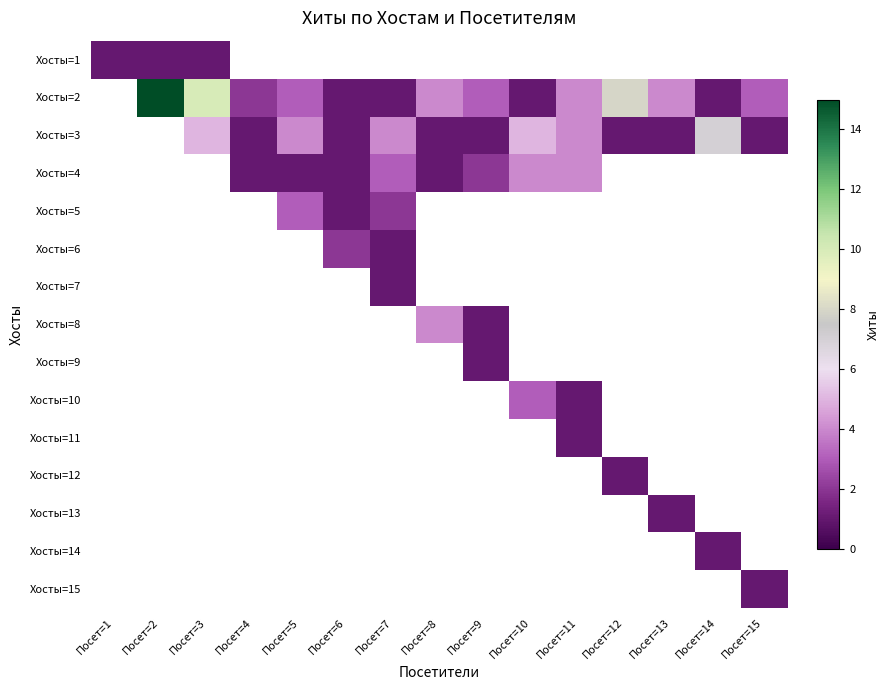

Which has a higher value, Посет=13 or Посет=9?

Посет=9